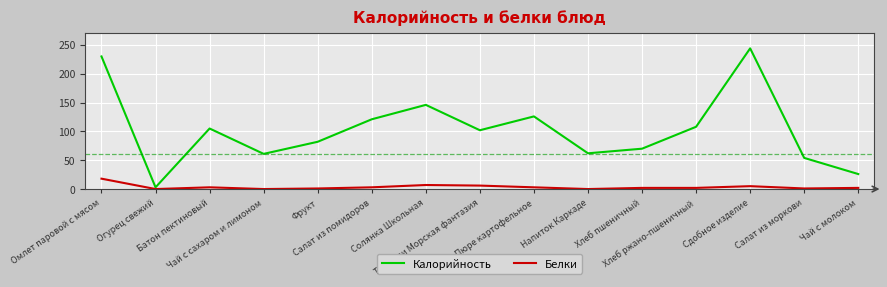

What are all the series names shown in the legend?

Калорийность, Белки